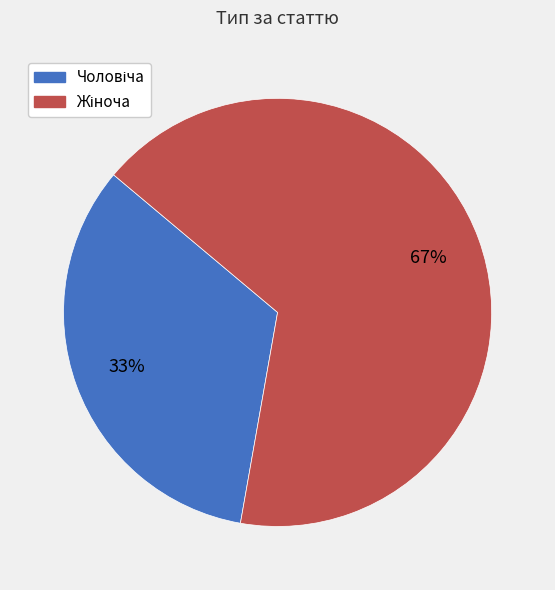

Does any single category account for the majority?

Yes